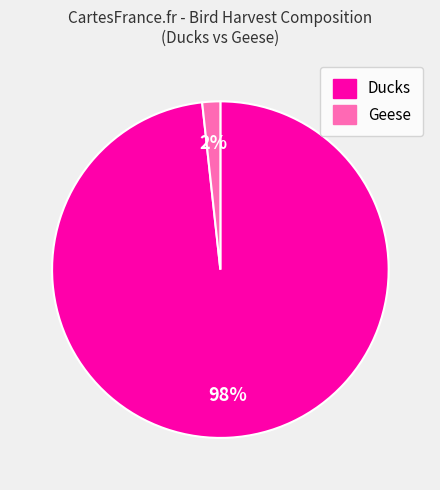

Combined, do Ducks and Geese account for over 50%?

Yes